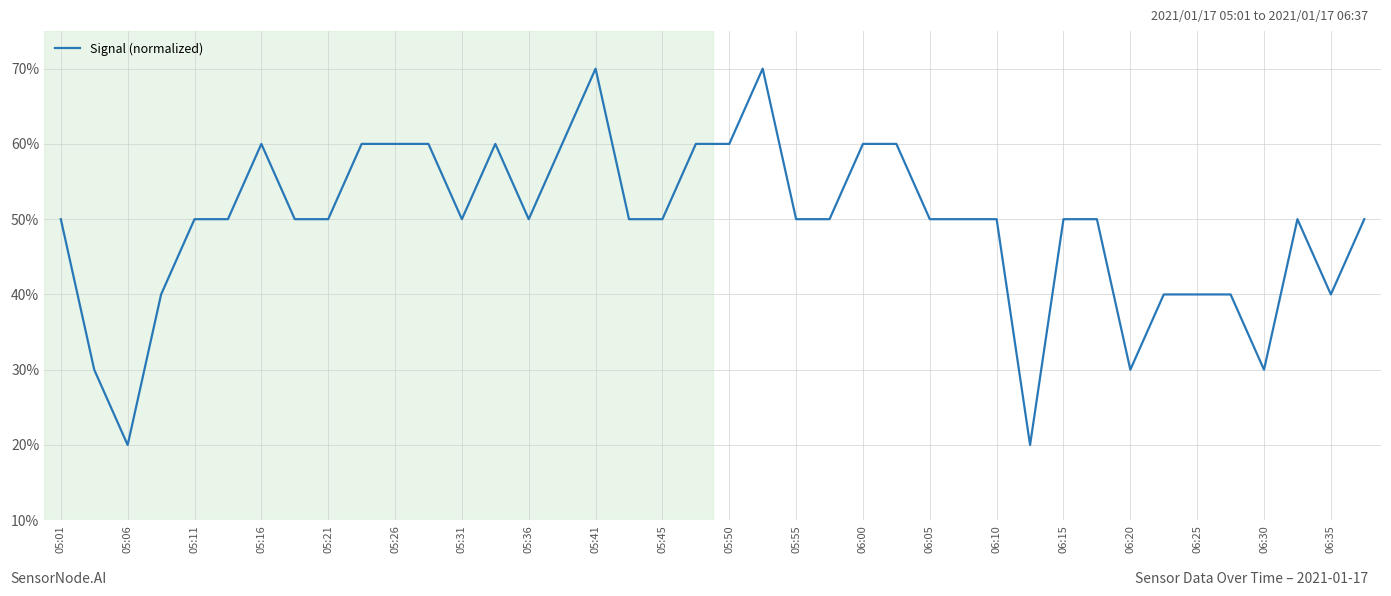

True or false: the data has more than 2 interior local peaks.

True